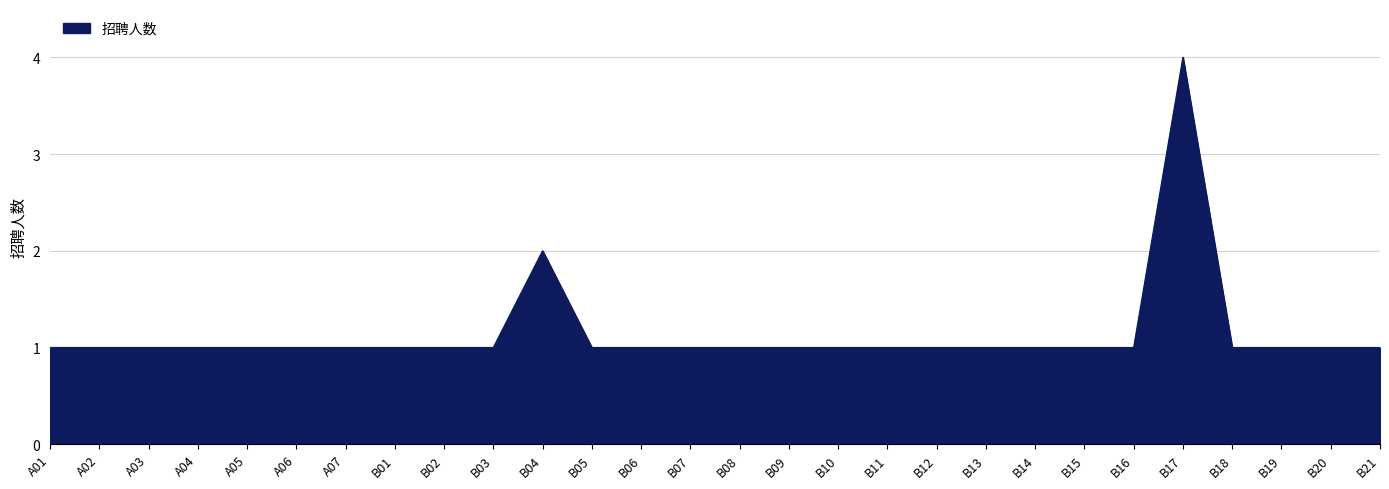

Does the chart display data point markers on the line(s)?

No